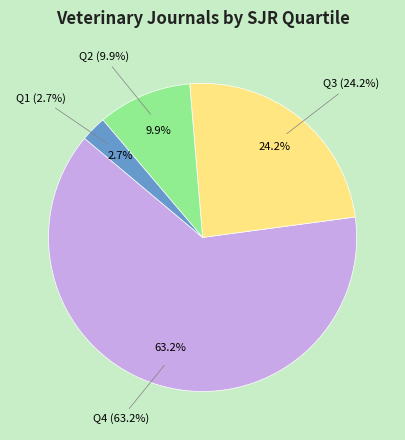

How much of the chart is everything except Q4?

36.8%